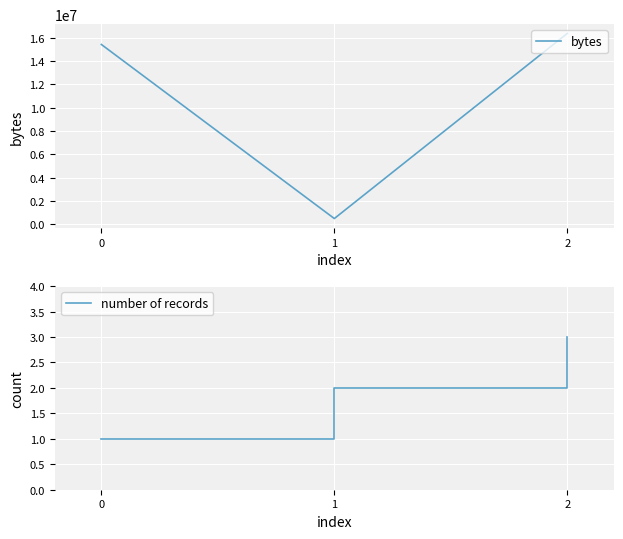

List the series in order of their overall mean, highest first.

bytes, number of records